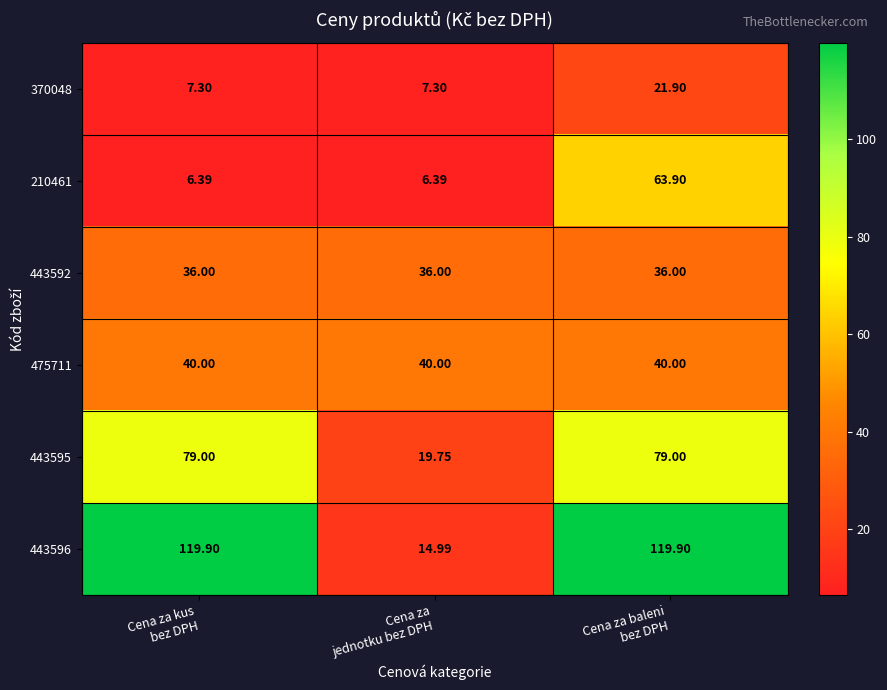

What is the minimum value shown in the chart?

6.4